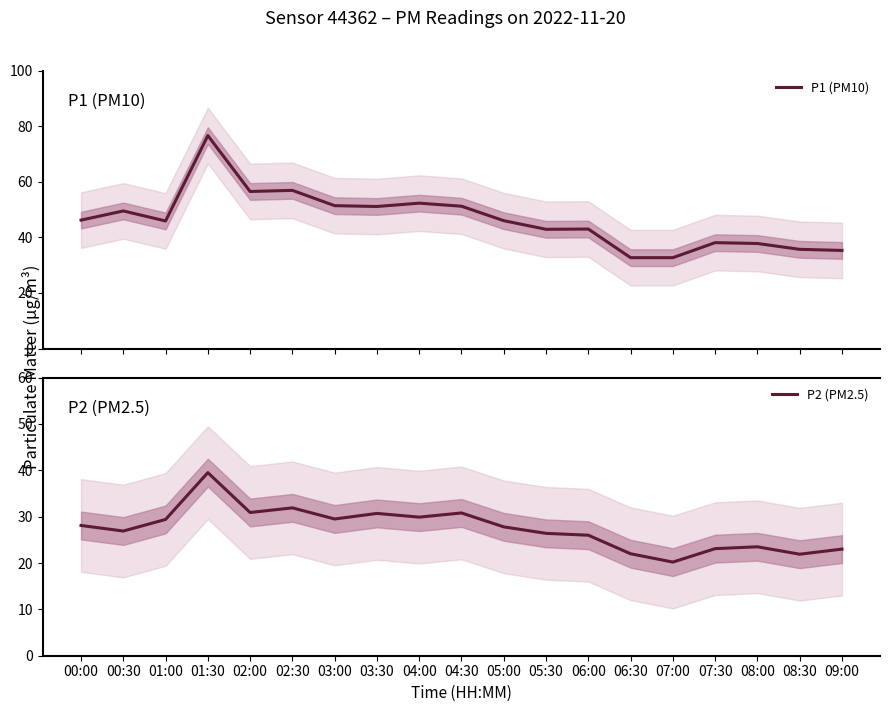

Is this an area chart (filled region under the line)?

No